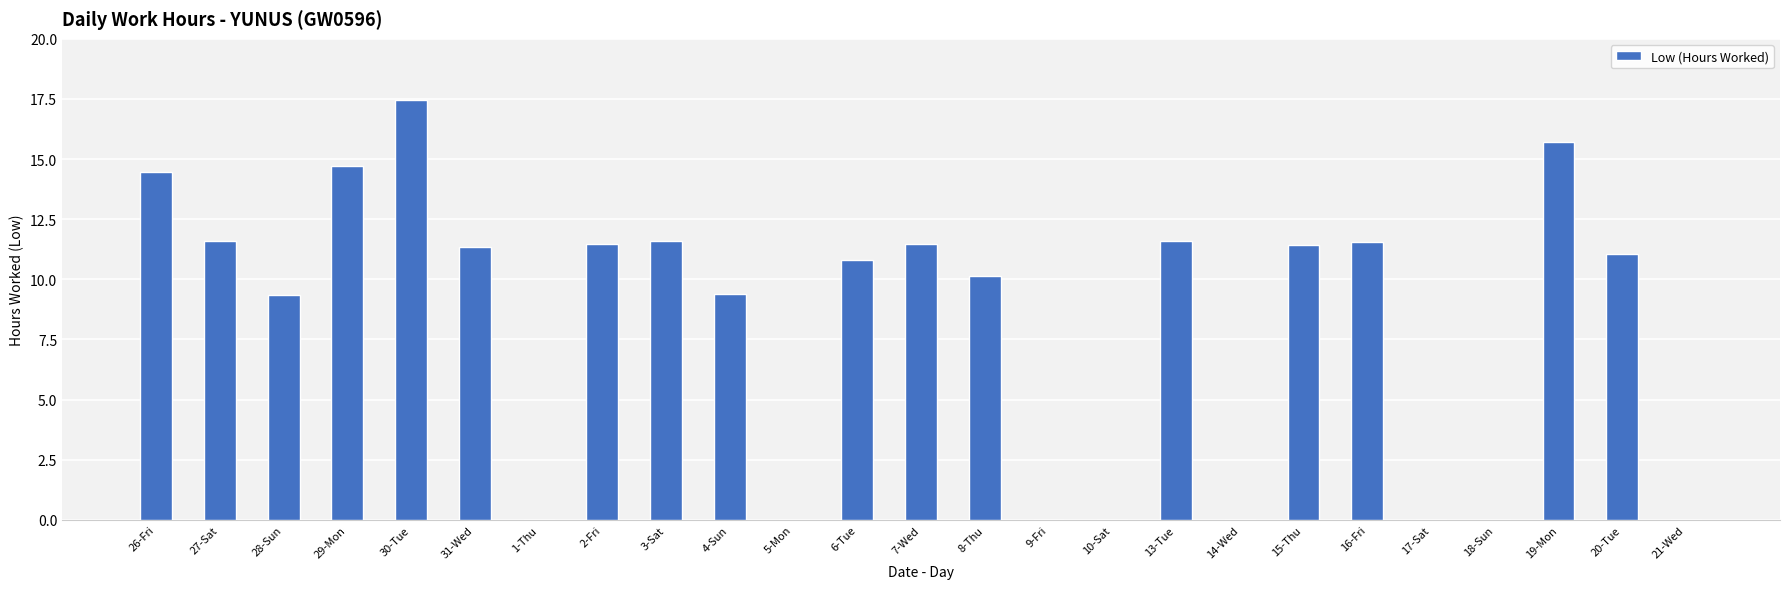

Are the bars horizontal?

No